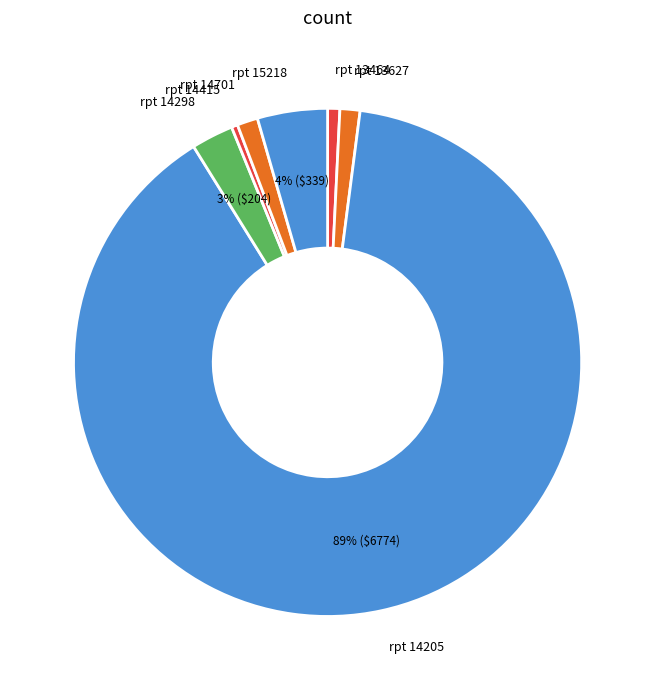

To the nearest percent, what is the difference between the largest and smallest slice percentages?

89%